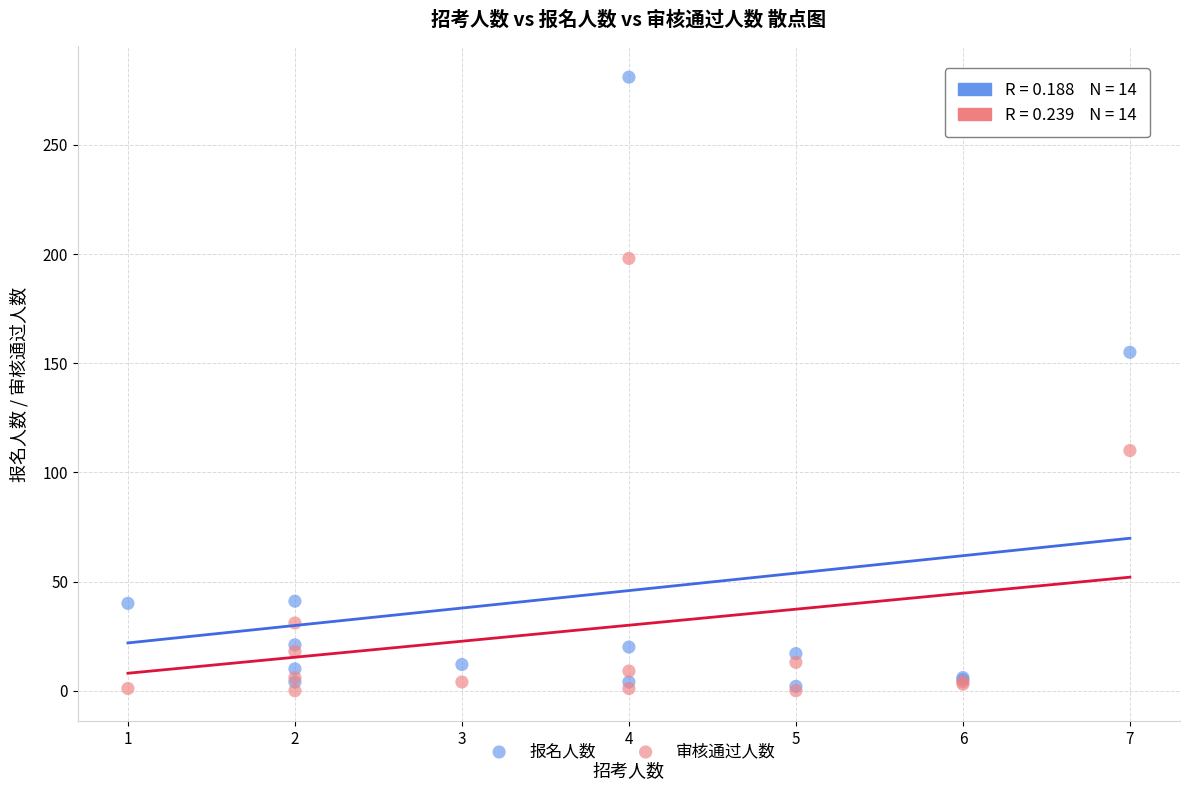

What are all the series names shown in the legend?

报名人数, 审核通过人数